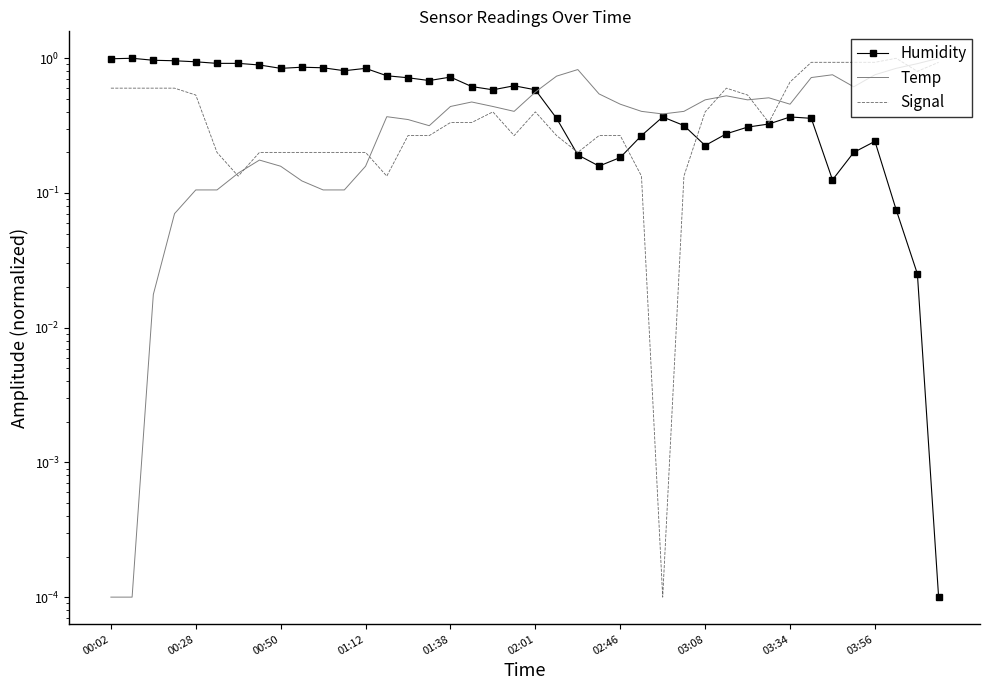

At which category is the sum across all series the highest?

33